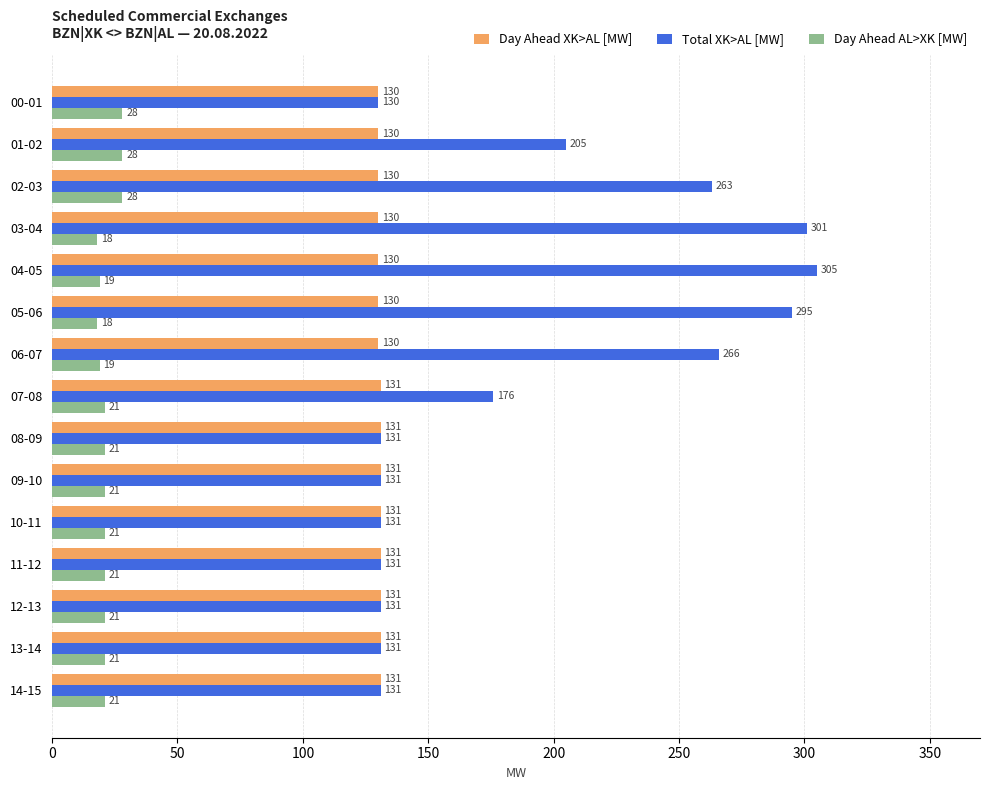

What are all the series names shown in the legend?

Day Ahead XK>AL [MW], Total XK>AL [MW], Day Ahead AL>XK [MW]